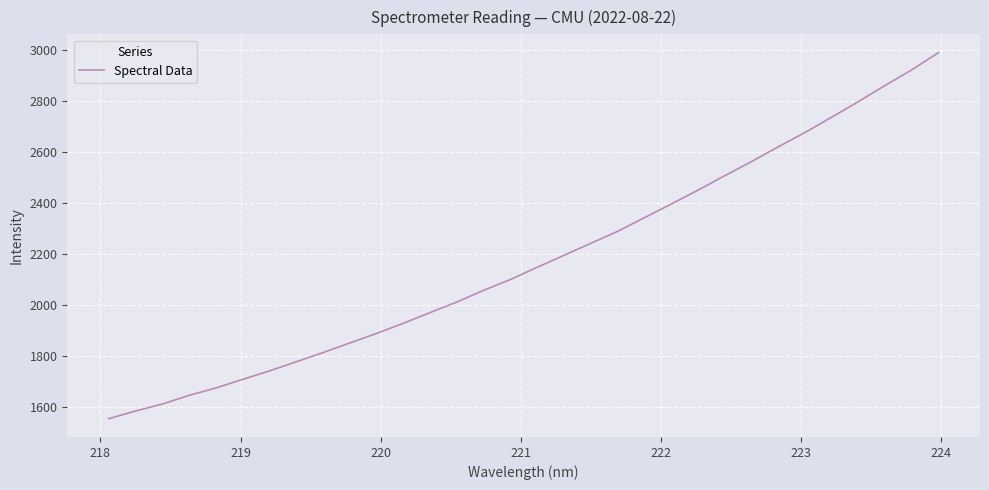

What is the maximum value shown in the chart?

2990.7